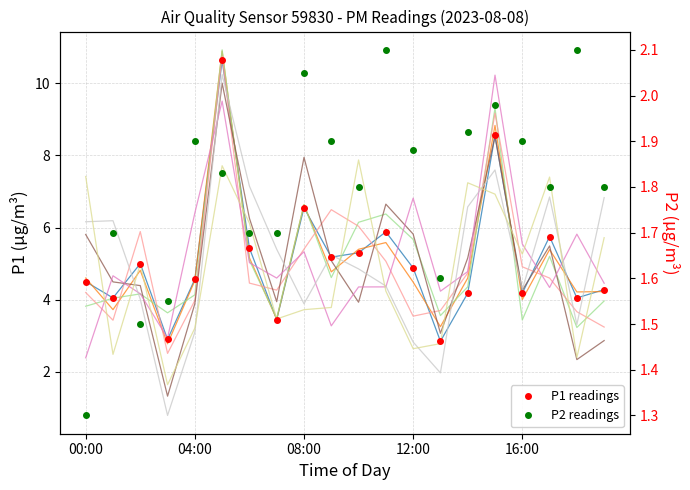

What is the sum of the P1 values at 10:00 and 14:00?

9.5